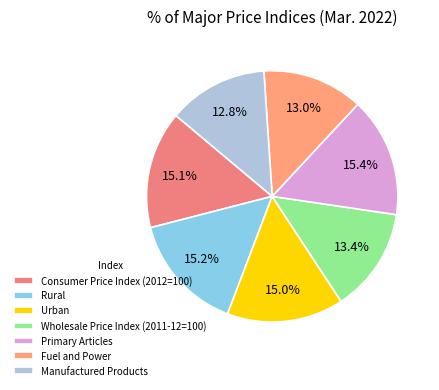

Does Urban represent more than half of the total?

No